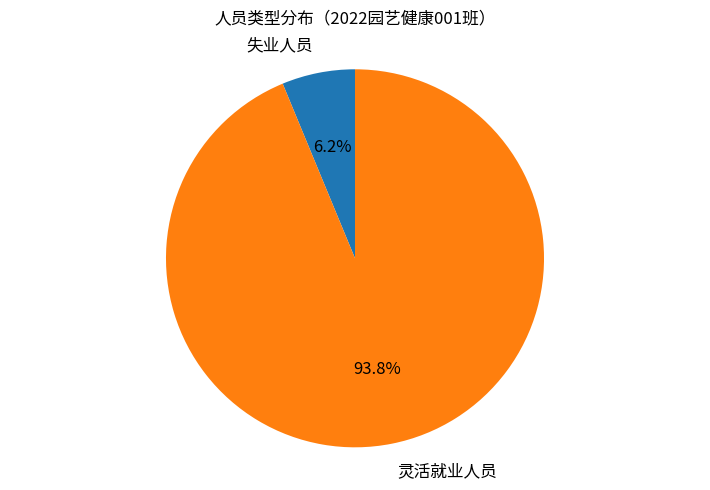

Is the sum of 失业人员 and 灵活就业人员 greater than half?

Yes